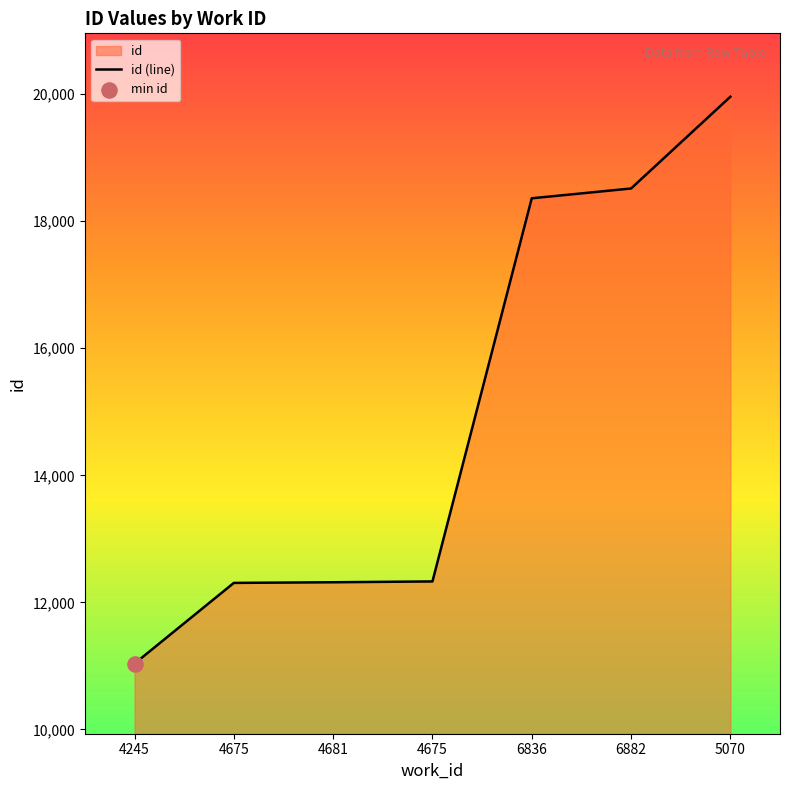

Approximately how many times larger is the value at 5070 compared to 4681?

1.6